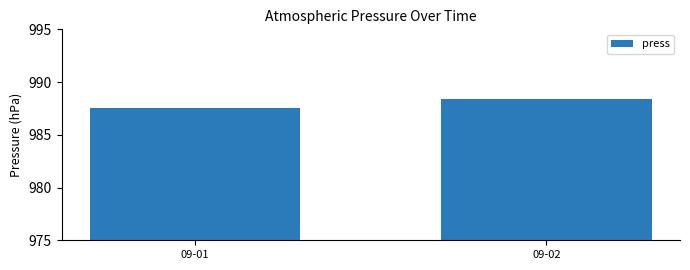

How many bars are there in total?

2